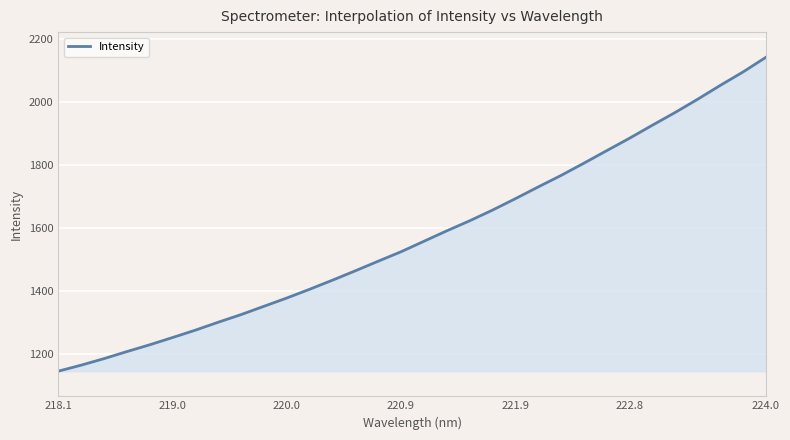

What is the difference between the maximum and minimum values?

994.7